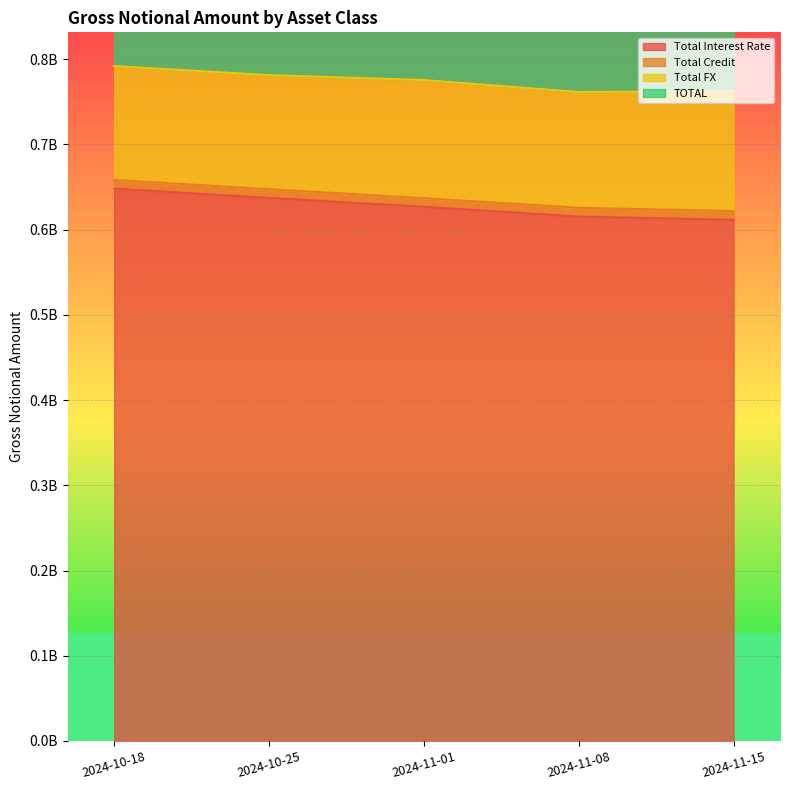

What is the sum of the TOTAL values at 2024-10-18 and 2024-11-08?

1553228615